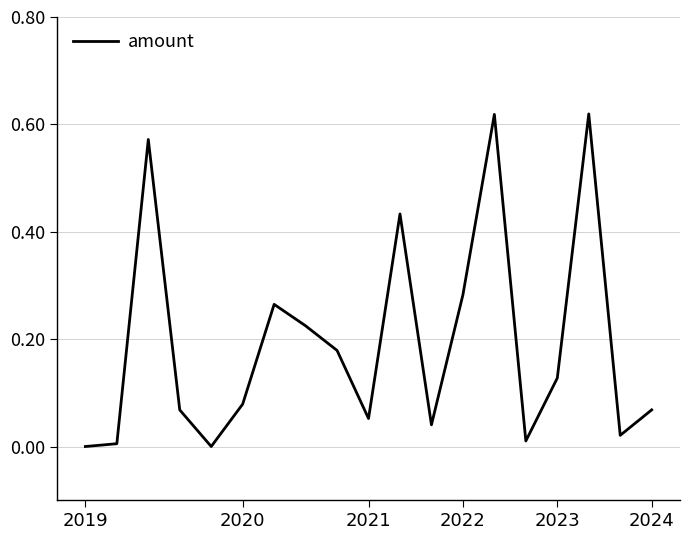

List the labels in order of value, largest first.

16, 13, 2021, 10, 12, 6, 7, 8, 15, 2024, 18, 2022, 9, 11, 17, 14, 2020, 2019, 2023